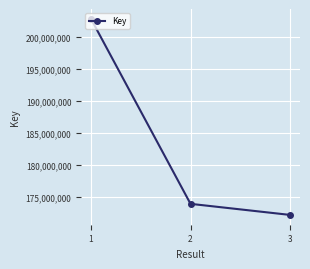

List the labels in order of value, smallest first.

3, 2, 1